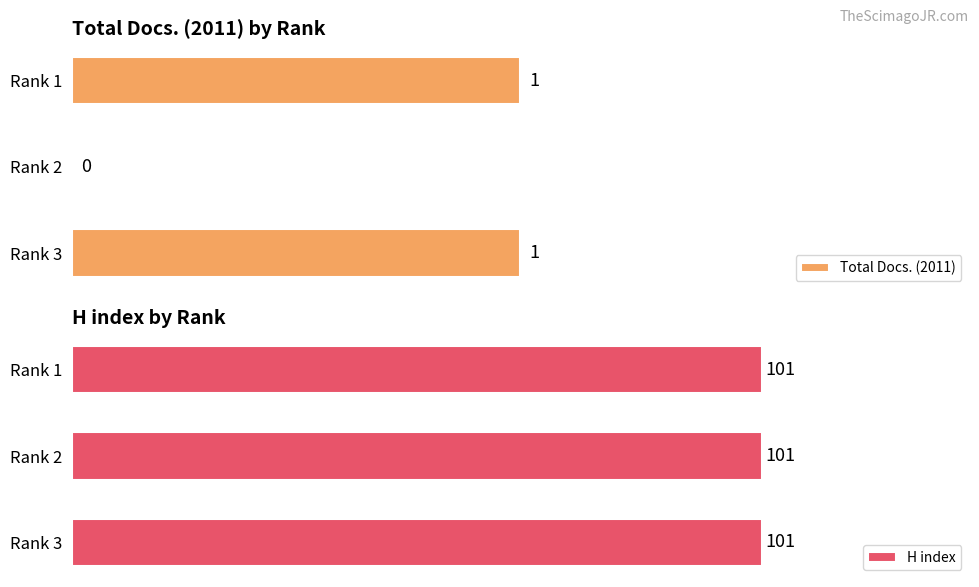

What are all the series names shown in the legend?

Total Docs. (2011), H index